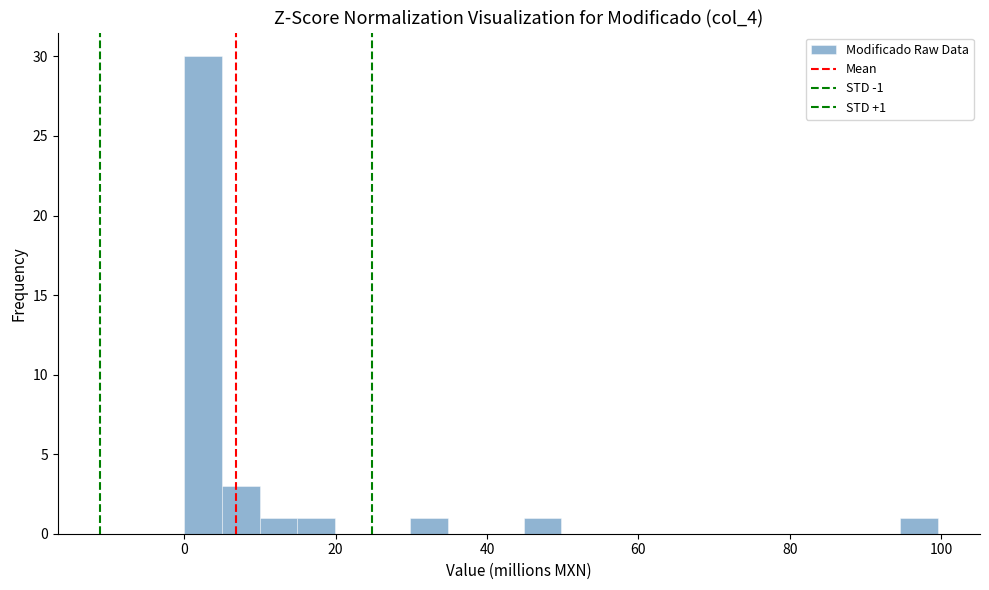

Read against the x-axis, roughly where is the centre of the tallest bar?

2